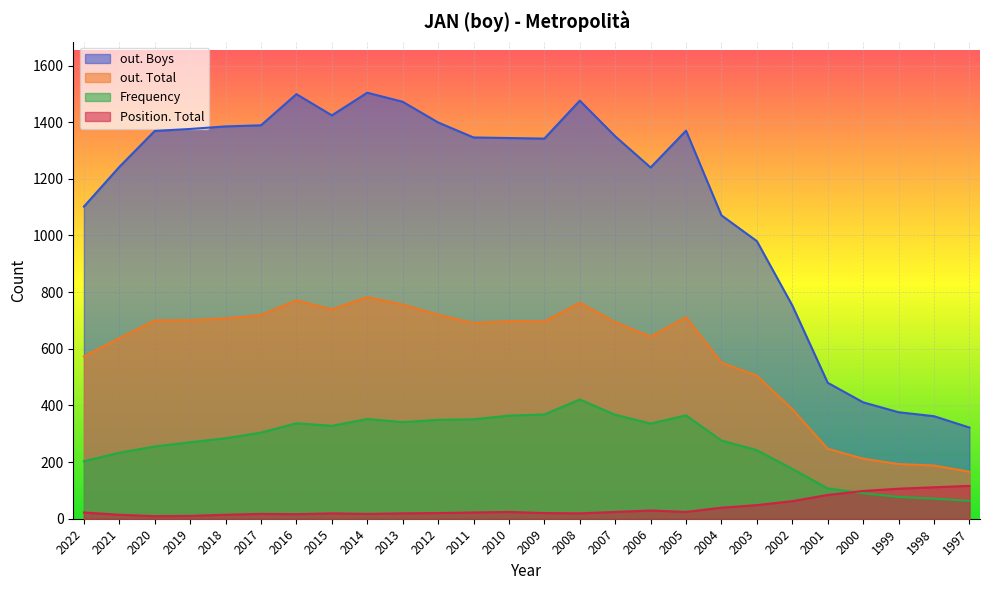

At which category is the sum across all series the highest?

2008